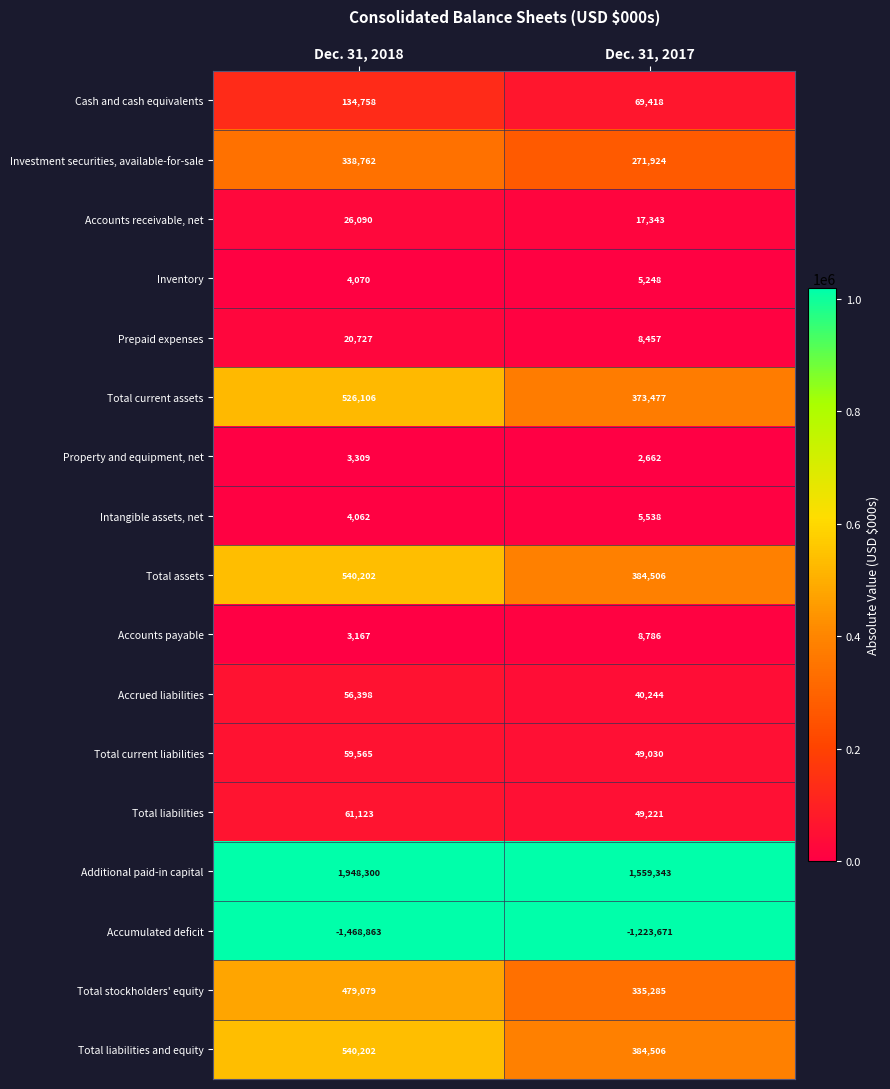

What is the difference between the maximum and minimum values in the Total liabilities series?

11902